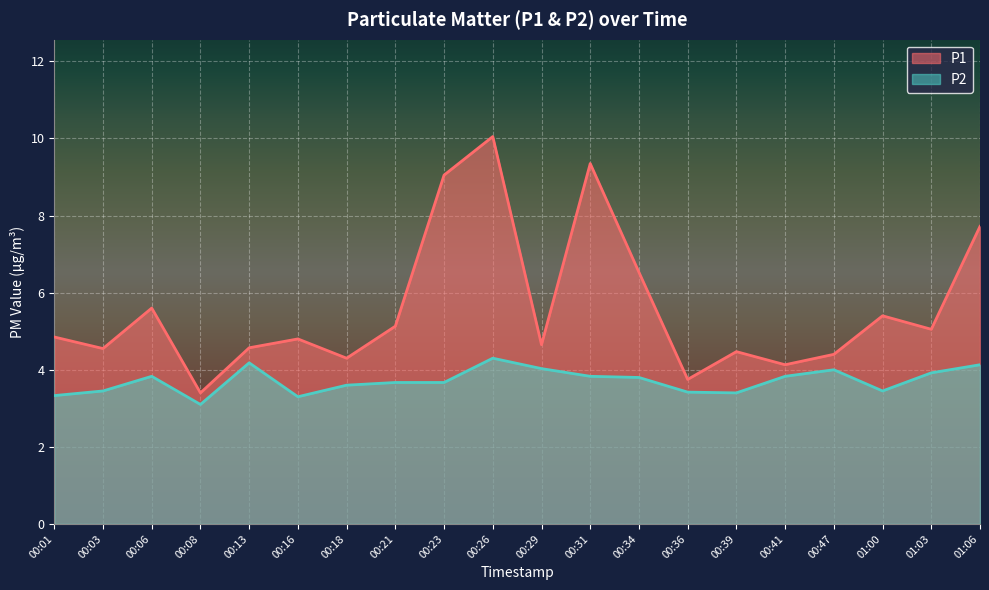

The P2 series shows 1.6 at 00:36. True or false?

False